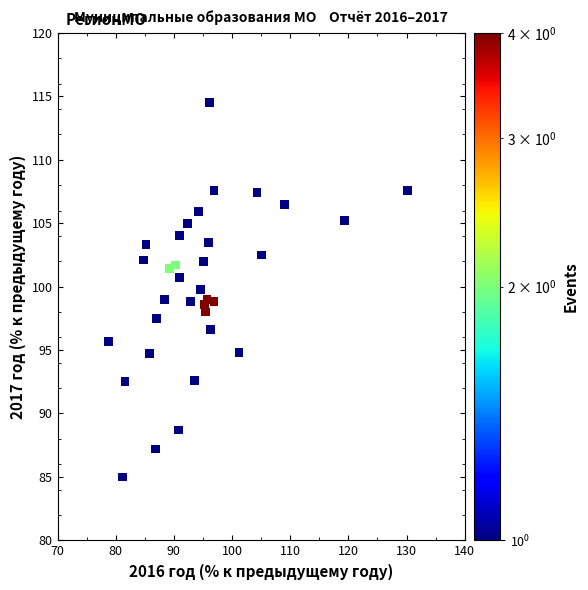

What is the range of X values (max minus min)?

51.4